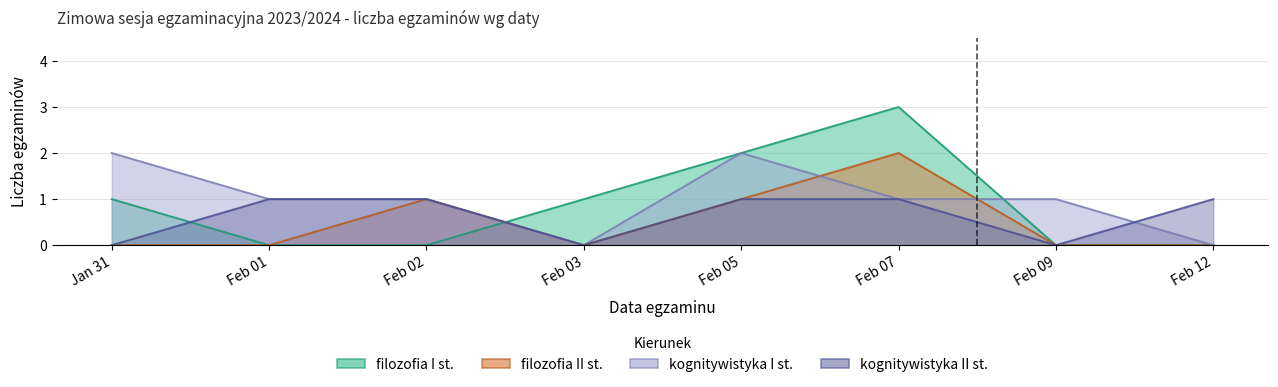

True or false: kognitywistyka II st. has a value of 0 at Feb 03.

True